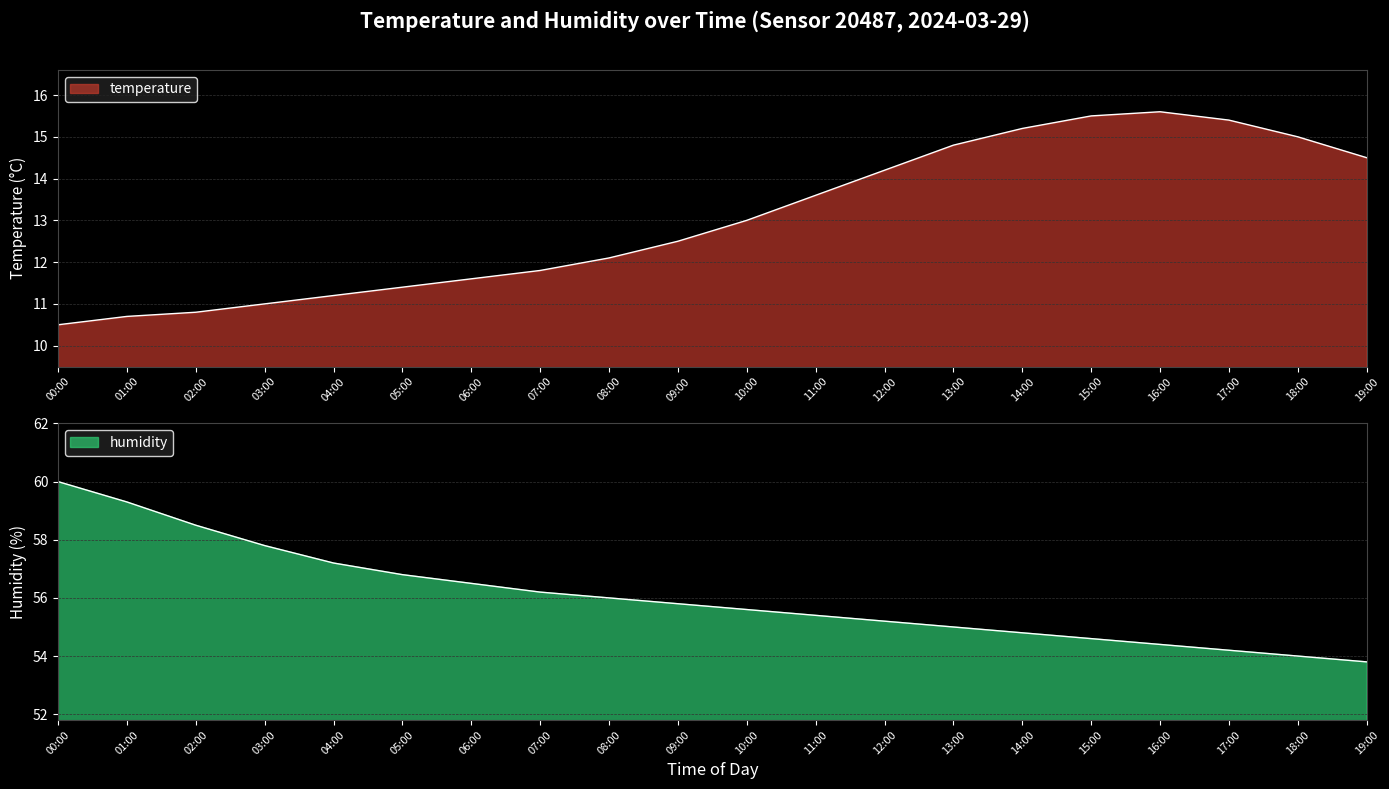

What position from the left is 13:00?

14